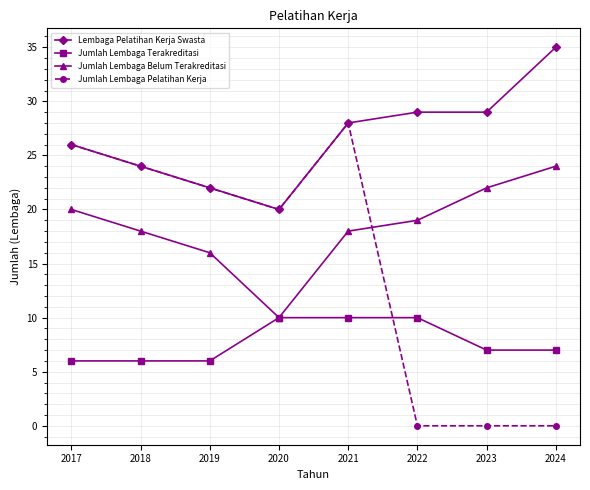

How many categories are shown in the chart?

8